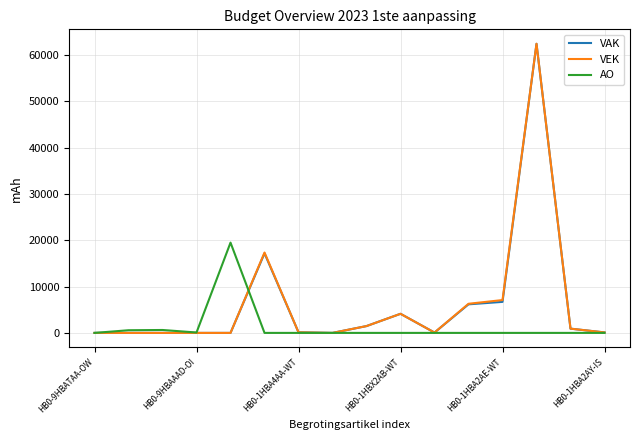

Does the chart have visible grid lines?

Yes